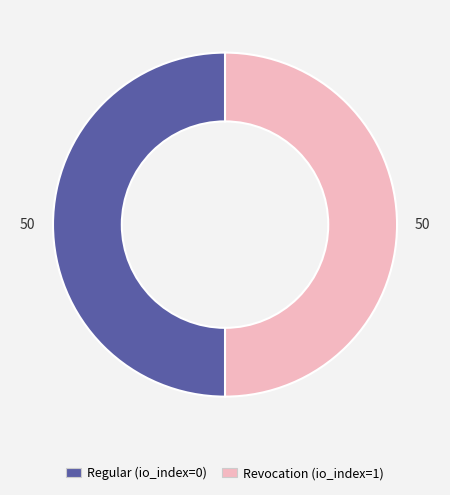

Combined, do Regular and Revocation account for over 50%?

Yes